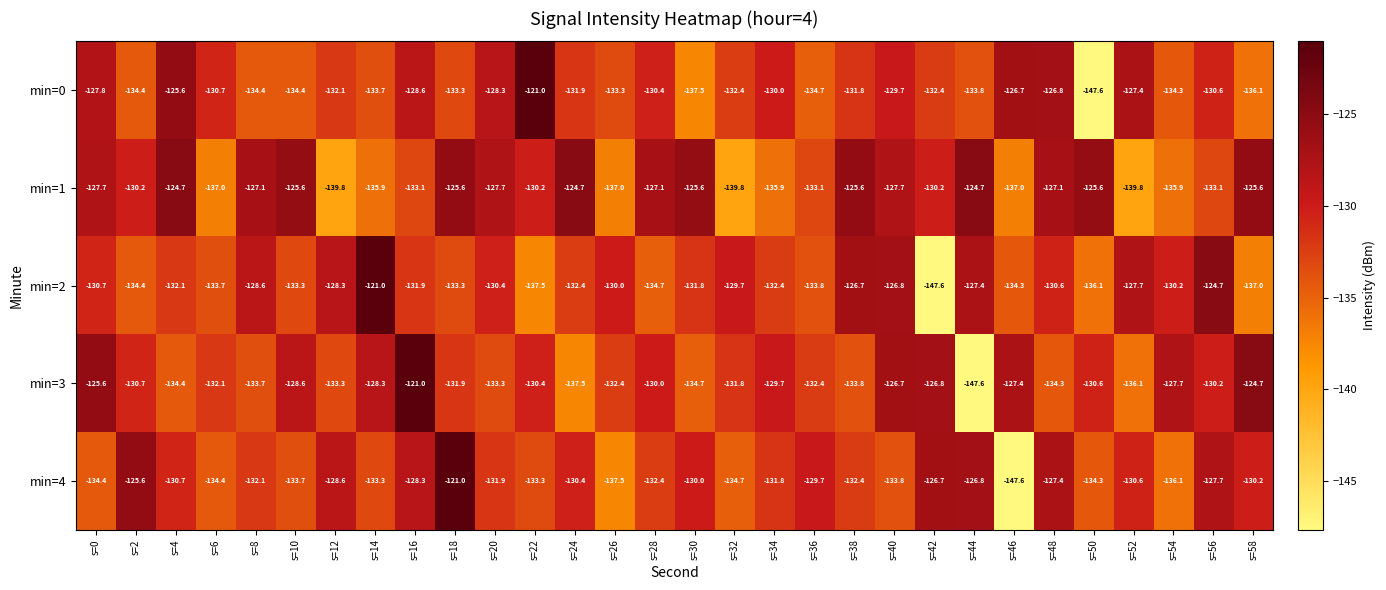

How many series are shown in this chart?

5